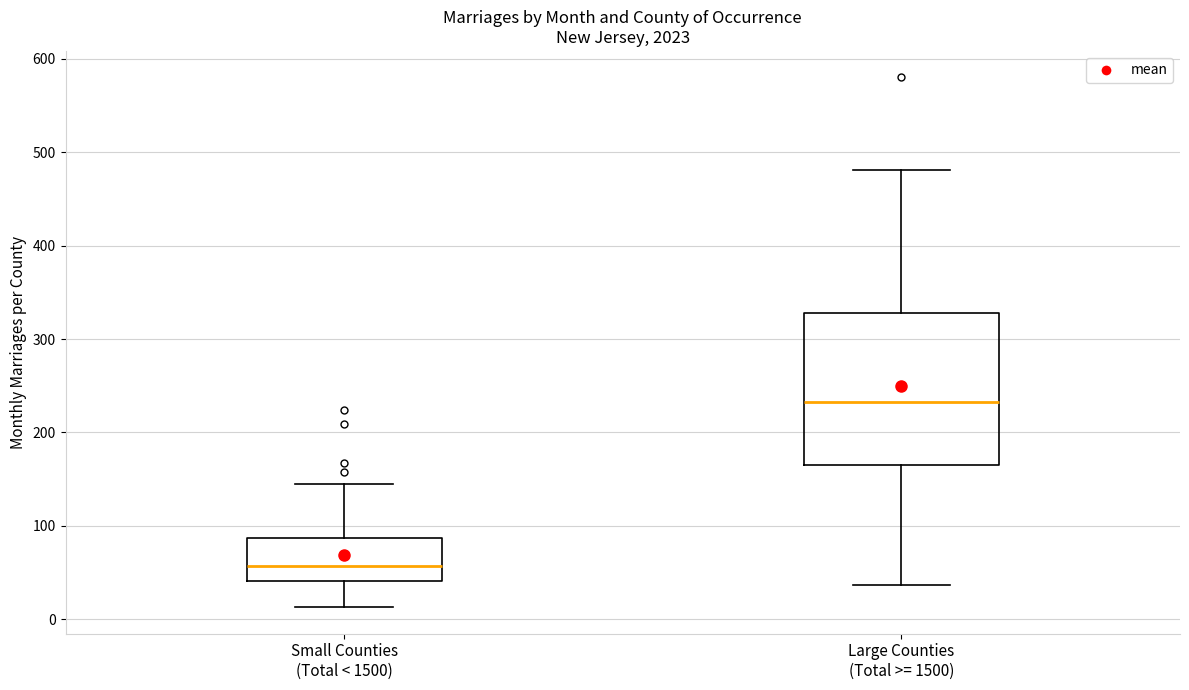

Reading left to right, read every box against the y-axis: the position of its median line, the range the box covers, and the ends of its whiskers. The values are not printed on the chart, so give them approximately, as read against the axis.

Small Counties (Total < 1500): median 60, box 40 to 90, whiskers 10 to 150
Large Counties (Total >= 1500): median 230, box 170 to 330, whiskers 40 to 480